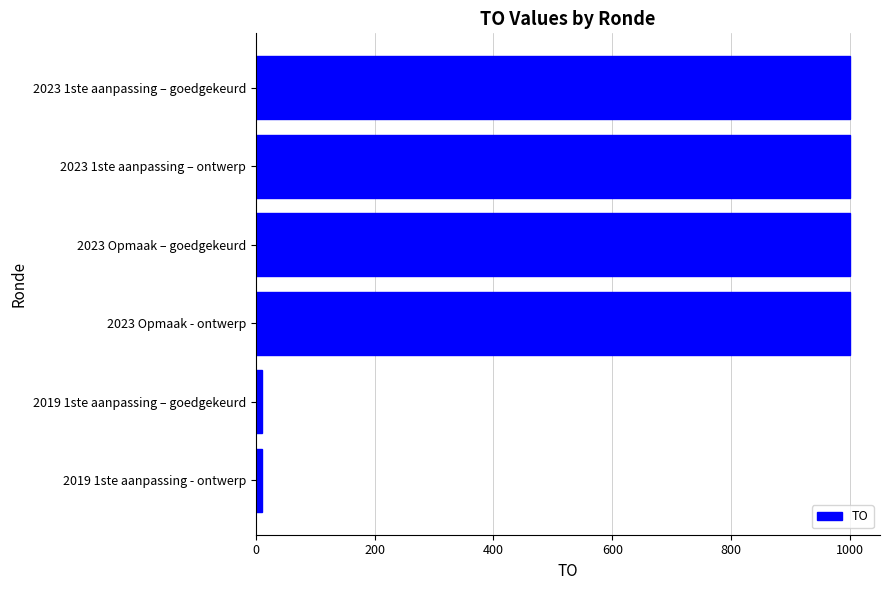

What is the difference between the second highest and second lowest values?

990